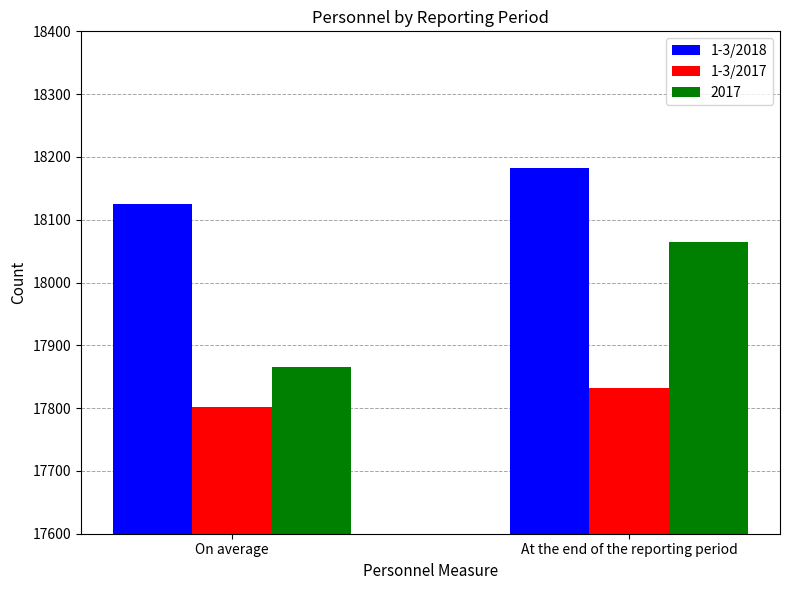

At which label is 1-3/2017 closest to 17817?

On average